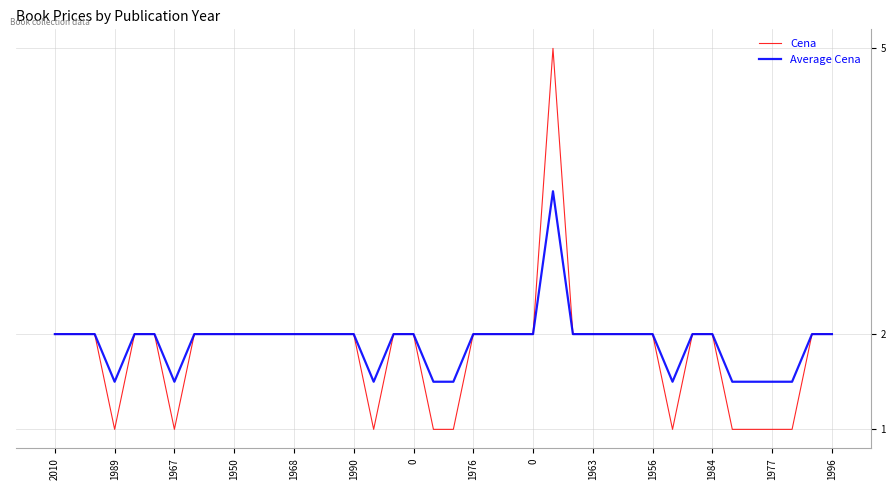

List the series in order of their peak value, highest first.

Cena, Average Cena